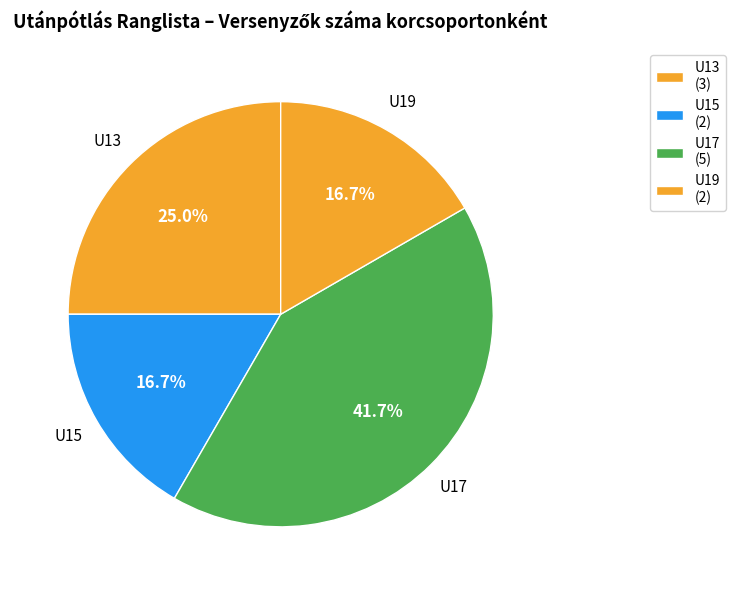

Which has a higher value, U17 or U19?

U17